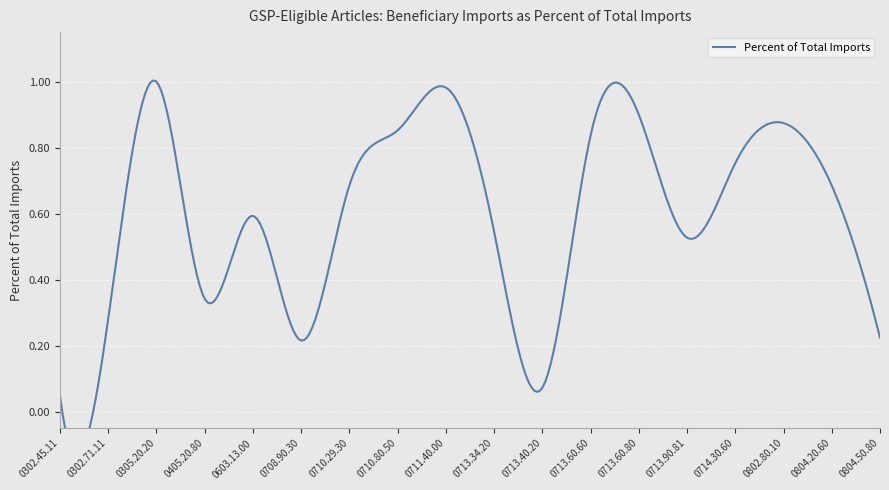

At which category does the chart reach its minimum across all series?

0302.45.11